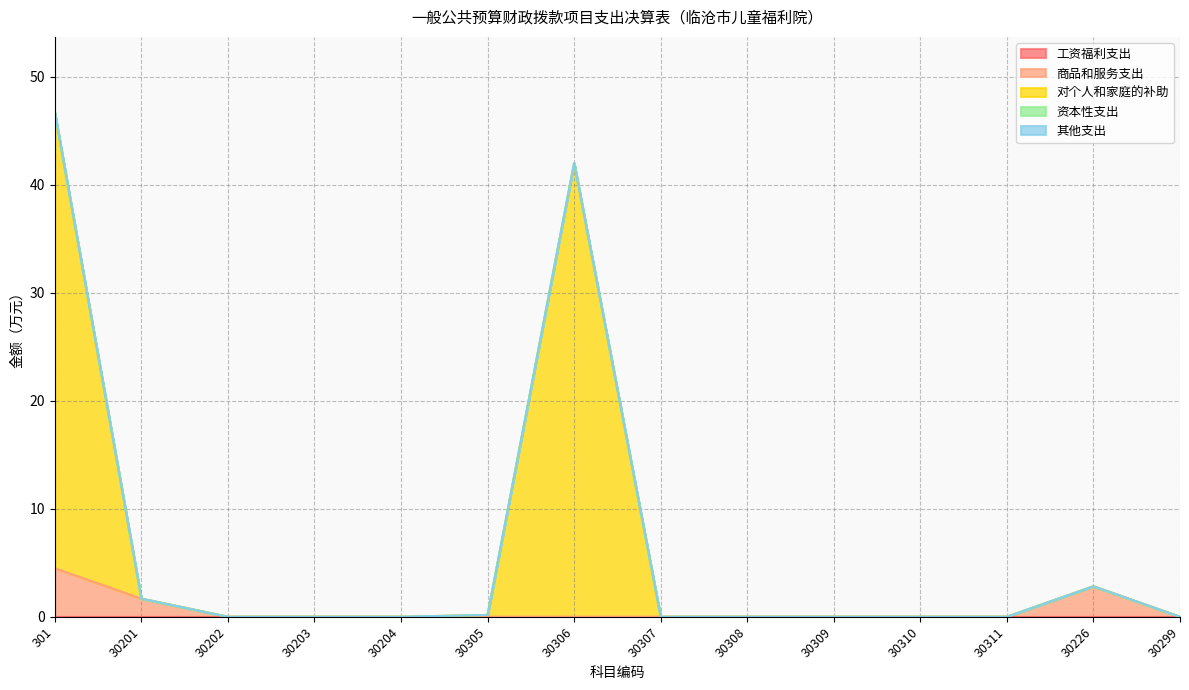

What is the label of the 7th point from the right?

30307